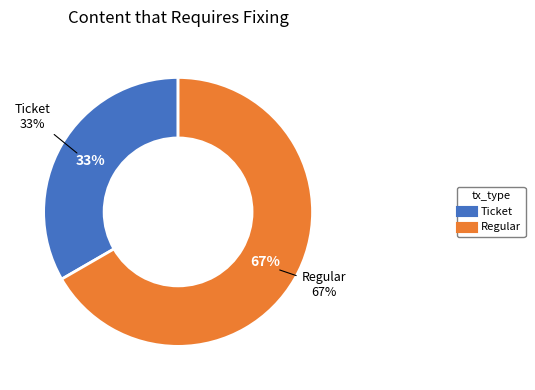

Which slice is the largest?

Regular